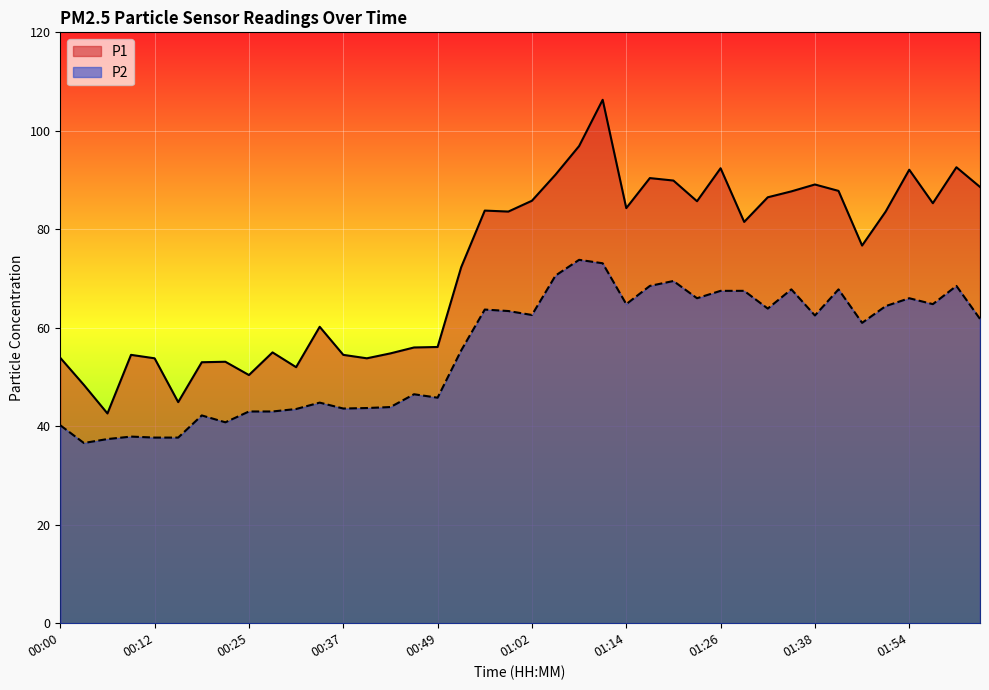

True or false: P2 and P1 cross at least once.

False